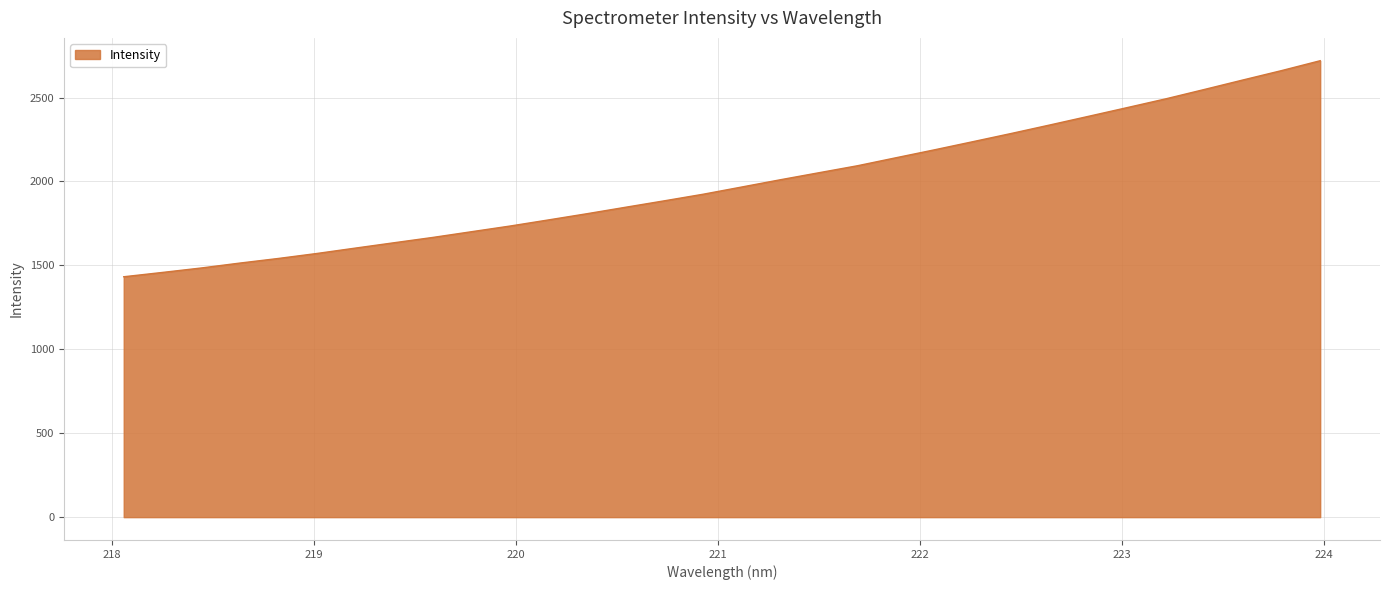

What is the greatest value displayed?

2719.5